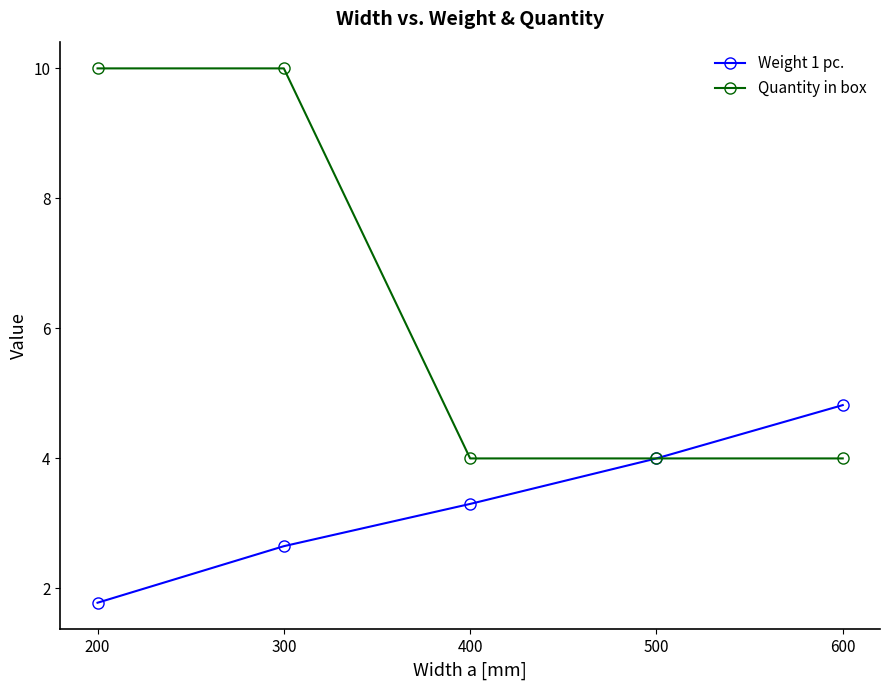

What is the minimum value for Weight 1 pc.?

1.8